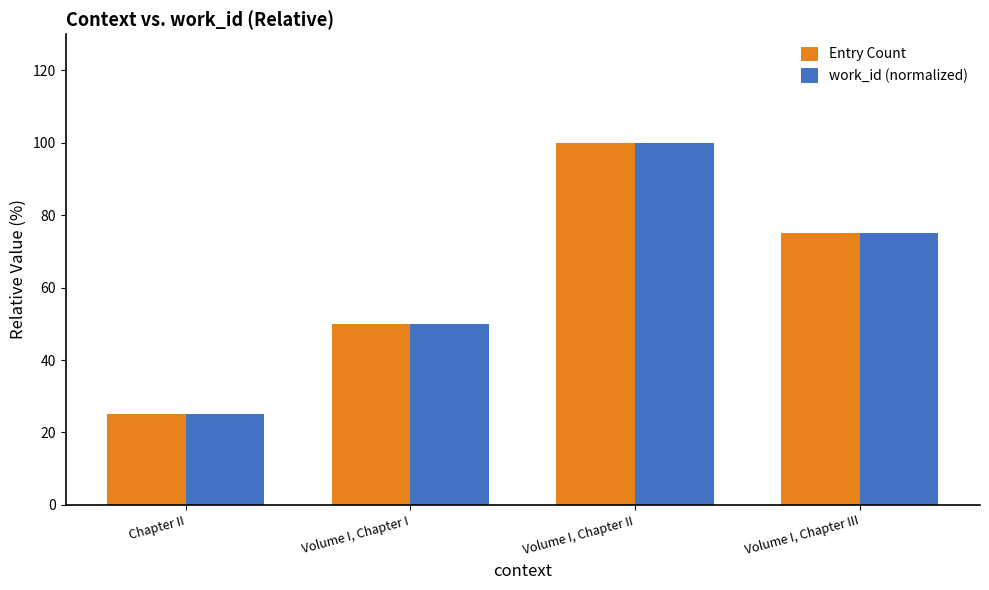

What is the greatest value displayed?

100